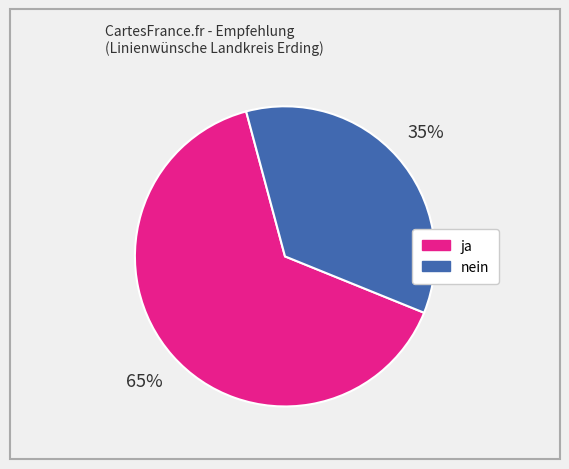

Combined, do ja and nein account for over 50%?

Yes